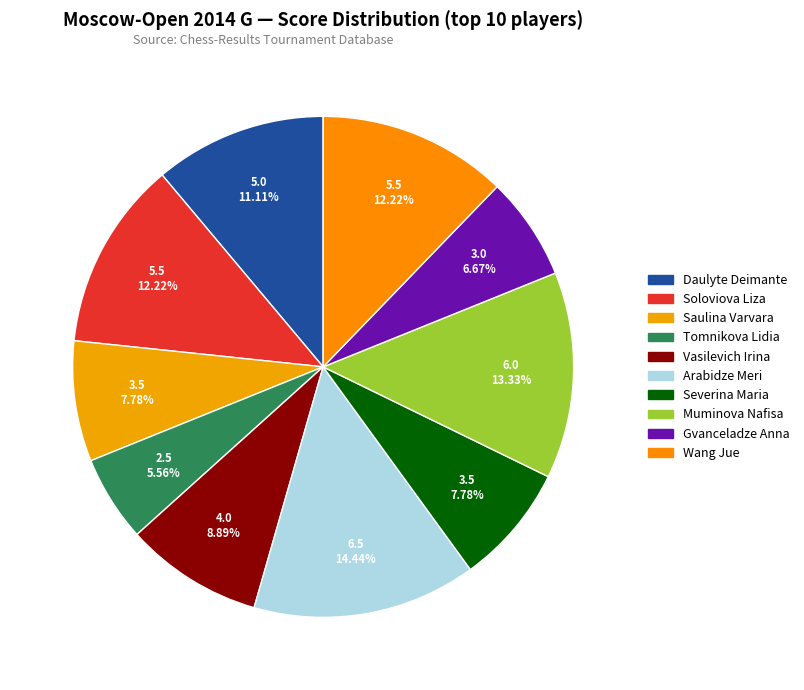

How many slices are in this pie chart?

10